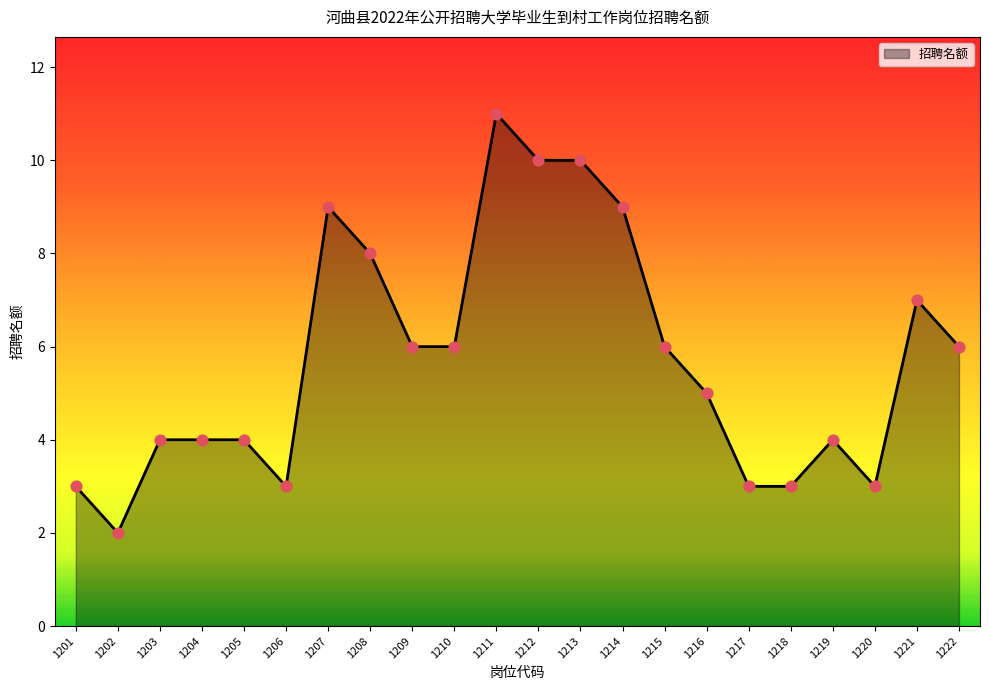

Between 1203 and 1202, which is larger?

1203